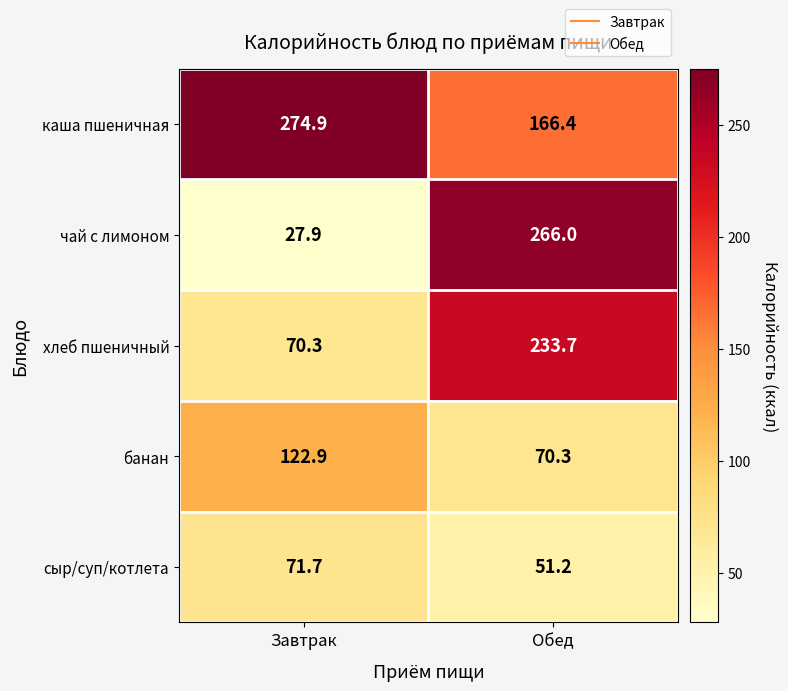

What value does the чай с лимоном series have at Завтрак?

27.9